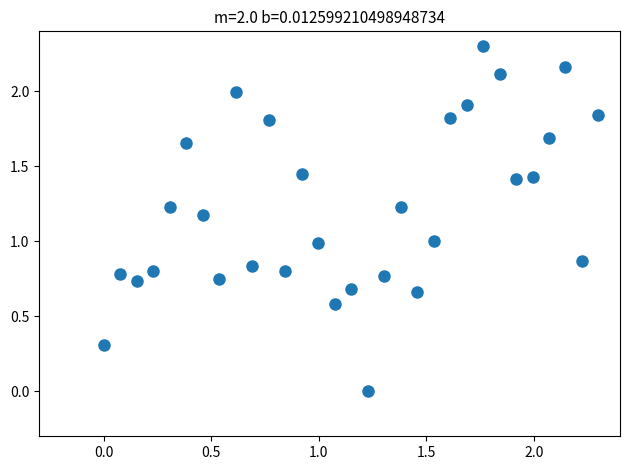

What is the range of X values (max minus min)?

2.3